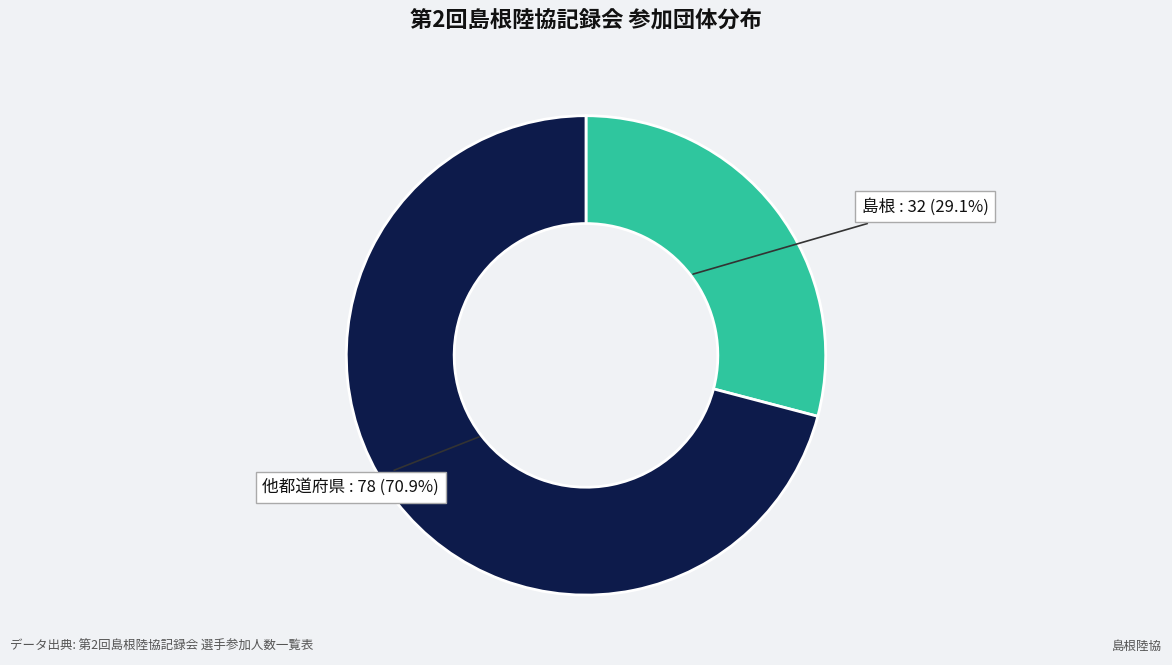

Is there any slice that represents more than half of the pie?

Yes